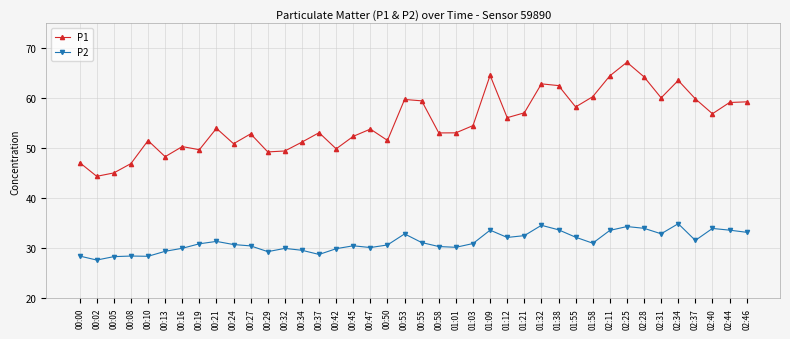

Which series has the largest range (max minus min)?

P1